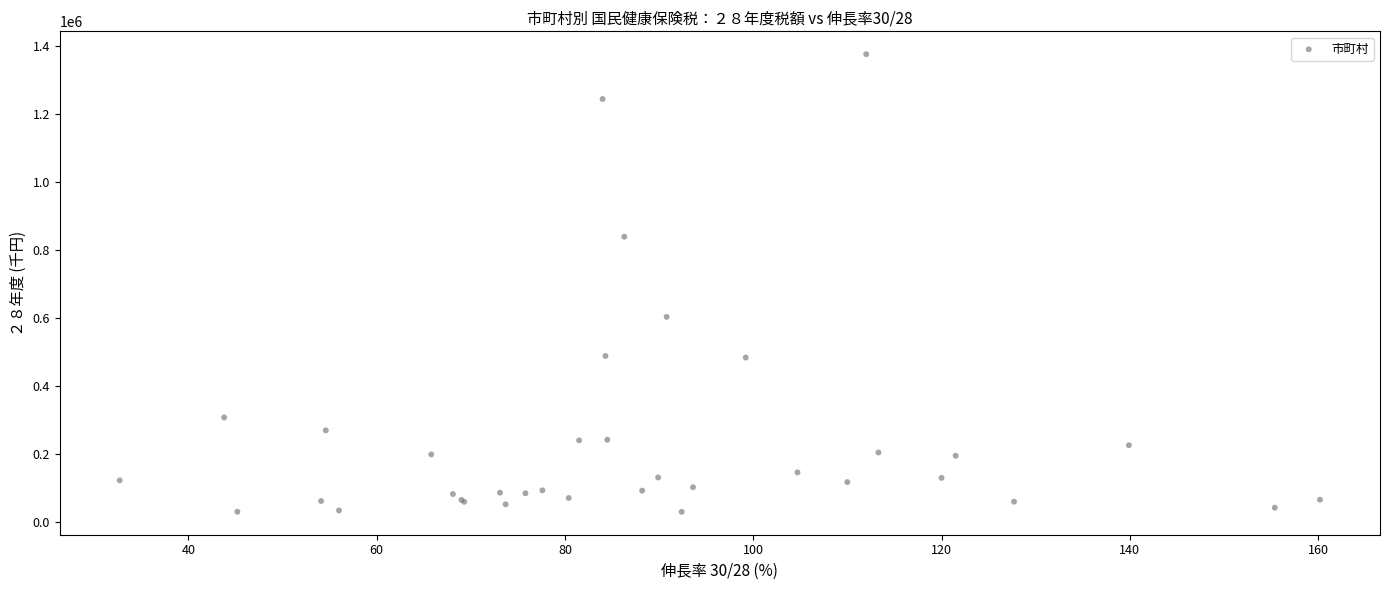

What Y value in the scatter plot is closest to 702403?

602841